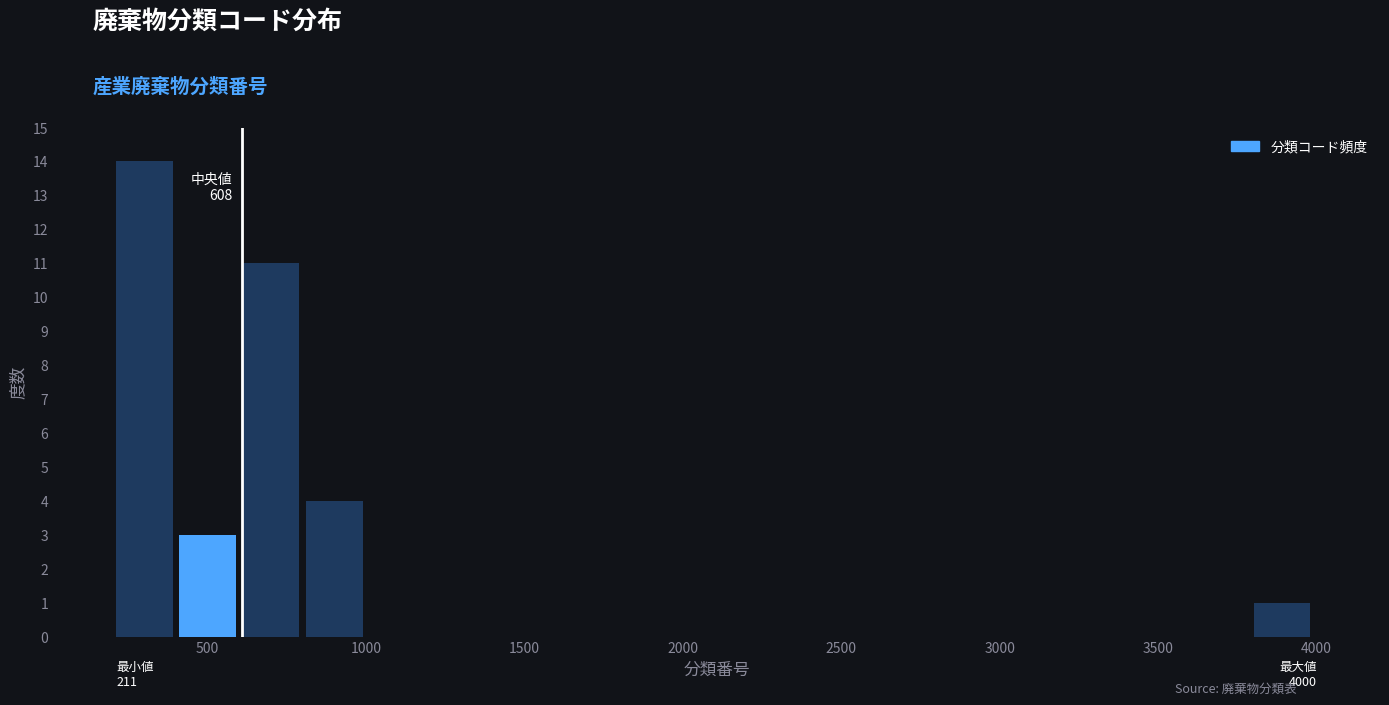

Read against the x-axis, roughly where is the centre of the tallest bar?

300